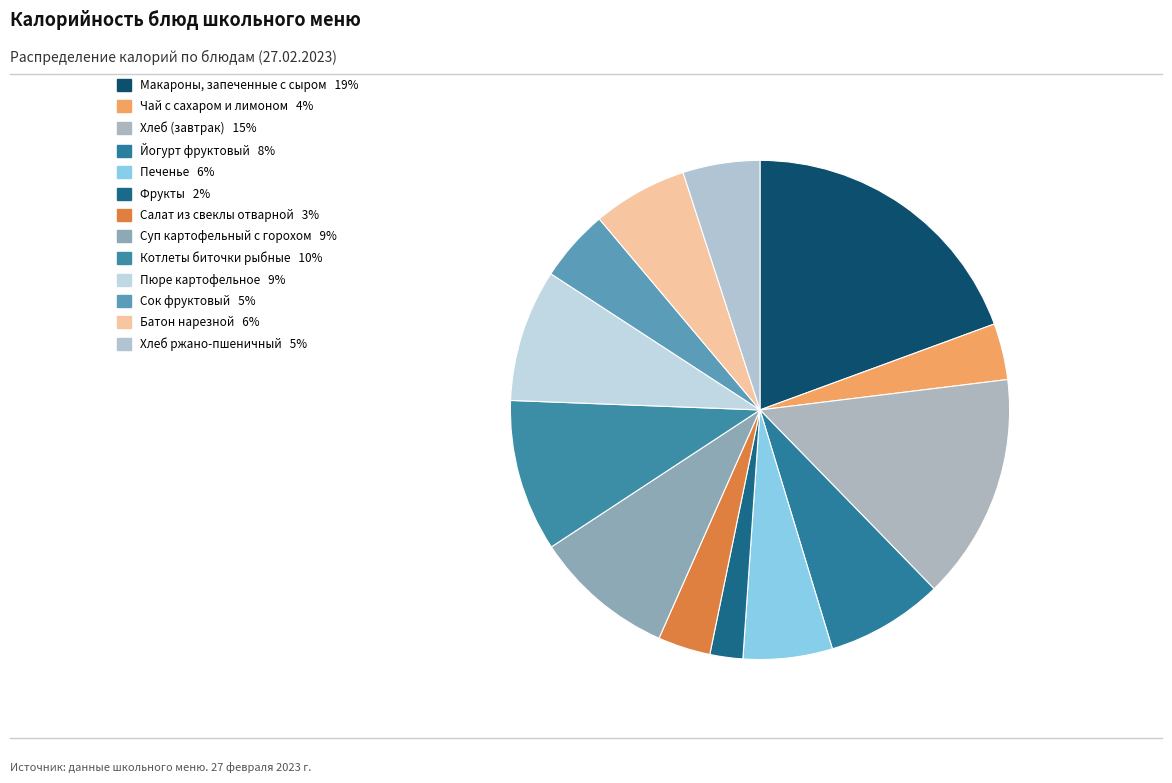

Approximately how many times larger is the value at Котлеты биточки рыбные compared to Сок фруктовый?

2.1